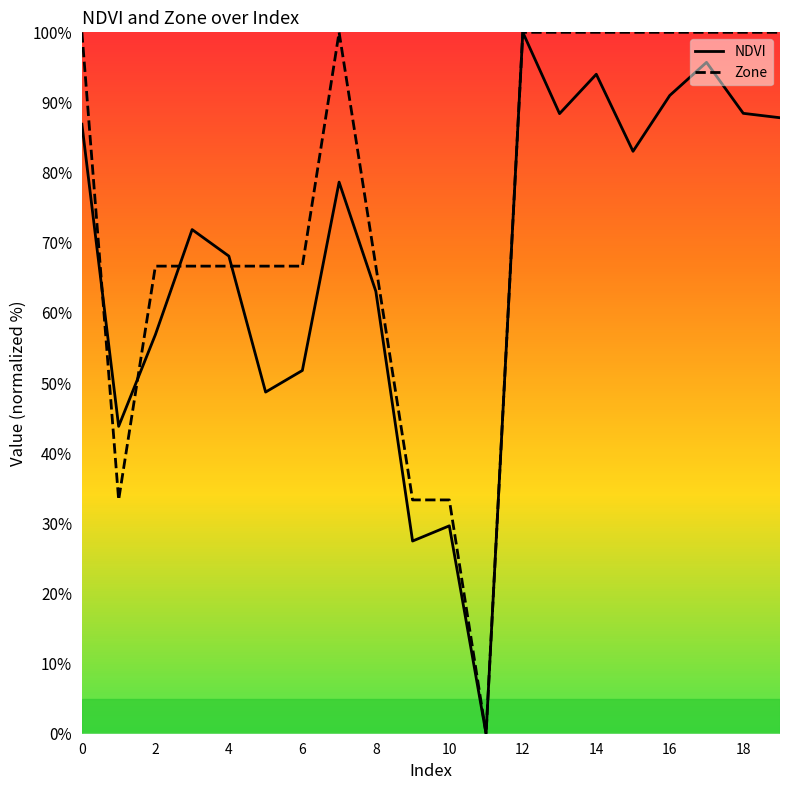

What is the greatest value displayed?

100.0